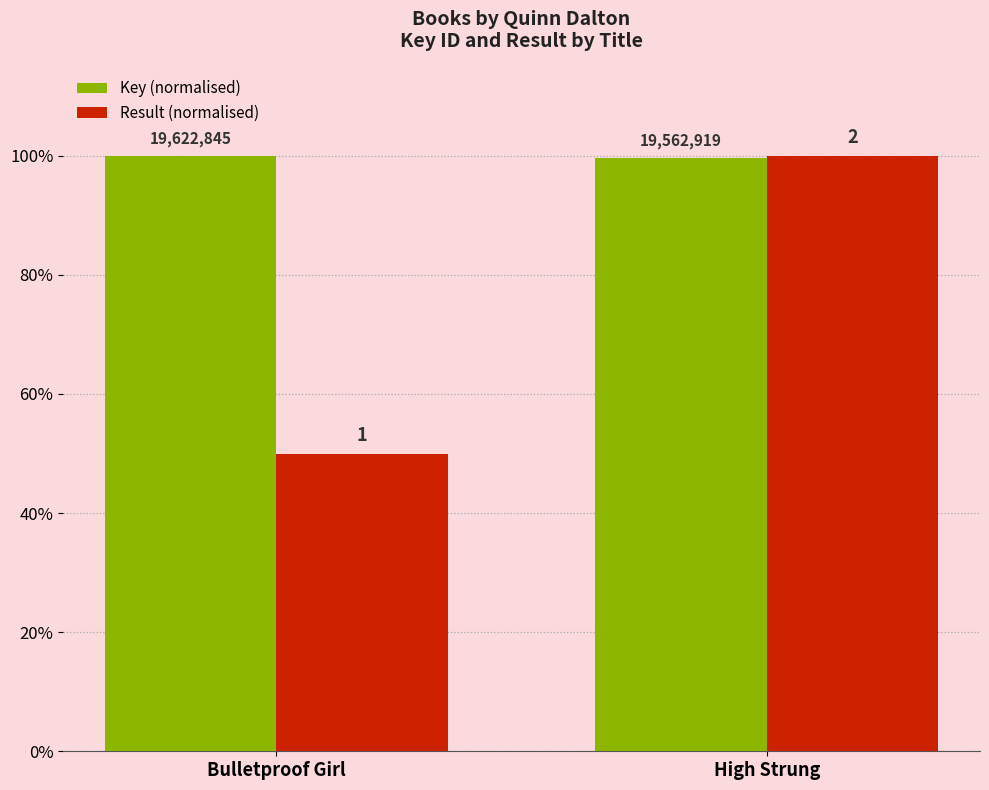

Are the bars horizontal?

No